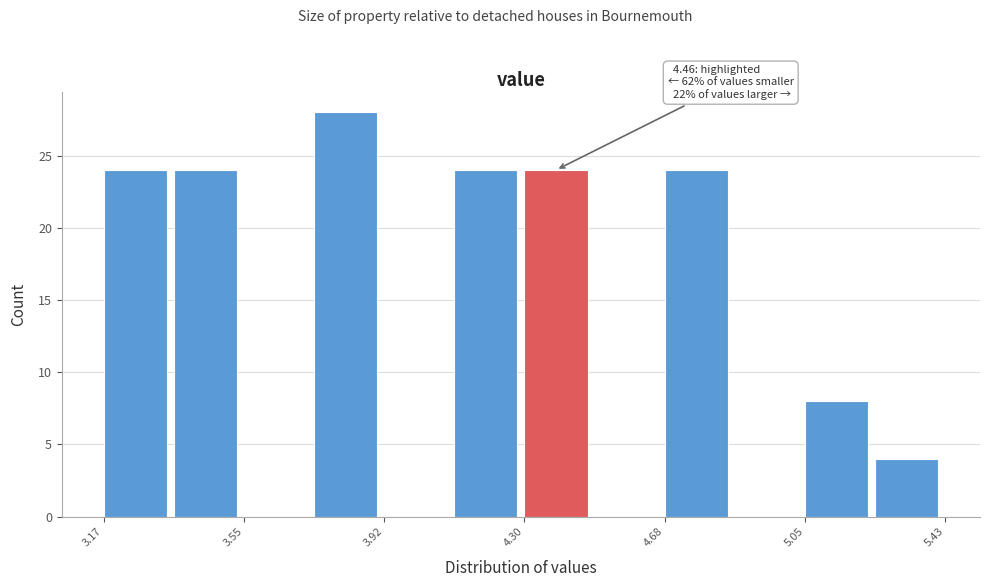

Read against the x-axis, roughly where is the centre of the tallest bar?

3.80